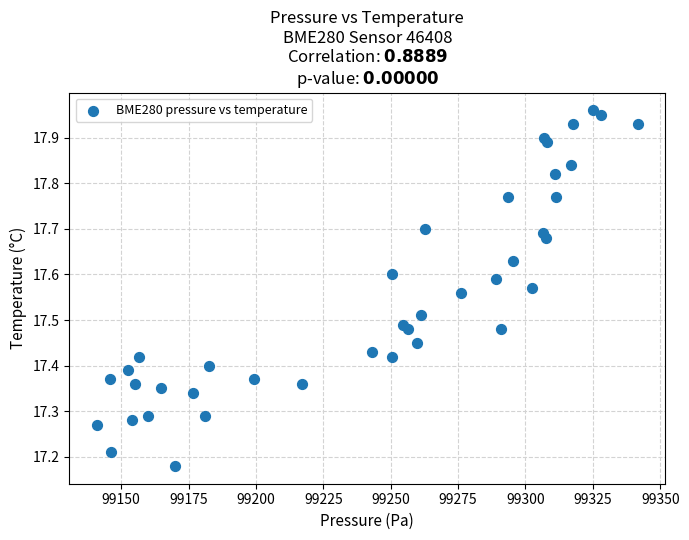

What is the range of X values (max minus min)?

200.9